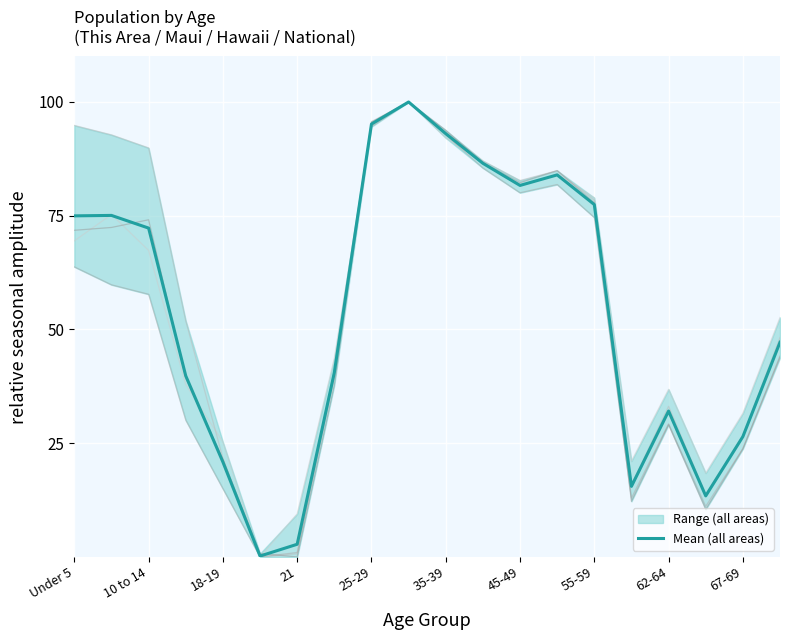

Does the chart display data point markers on the line(s)?

No